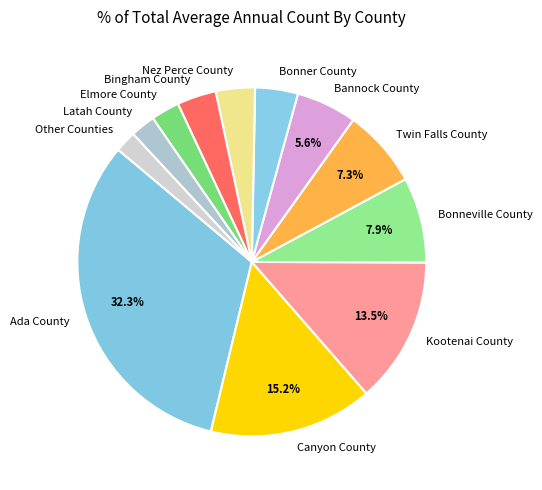

Which has a higher value, Bonner County or Other Counties?

Bonner County